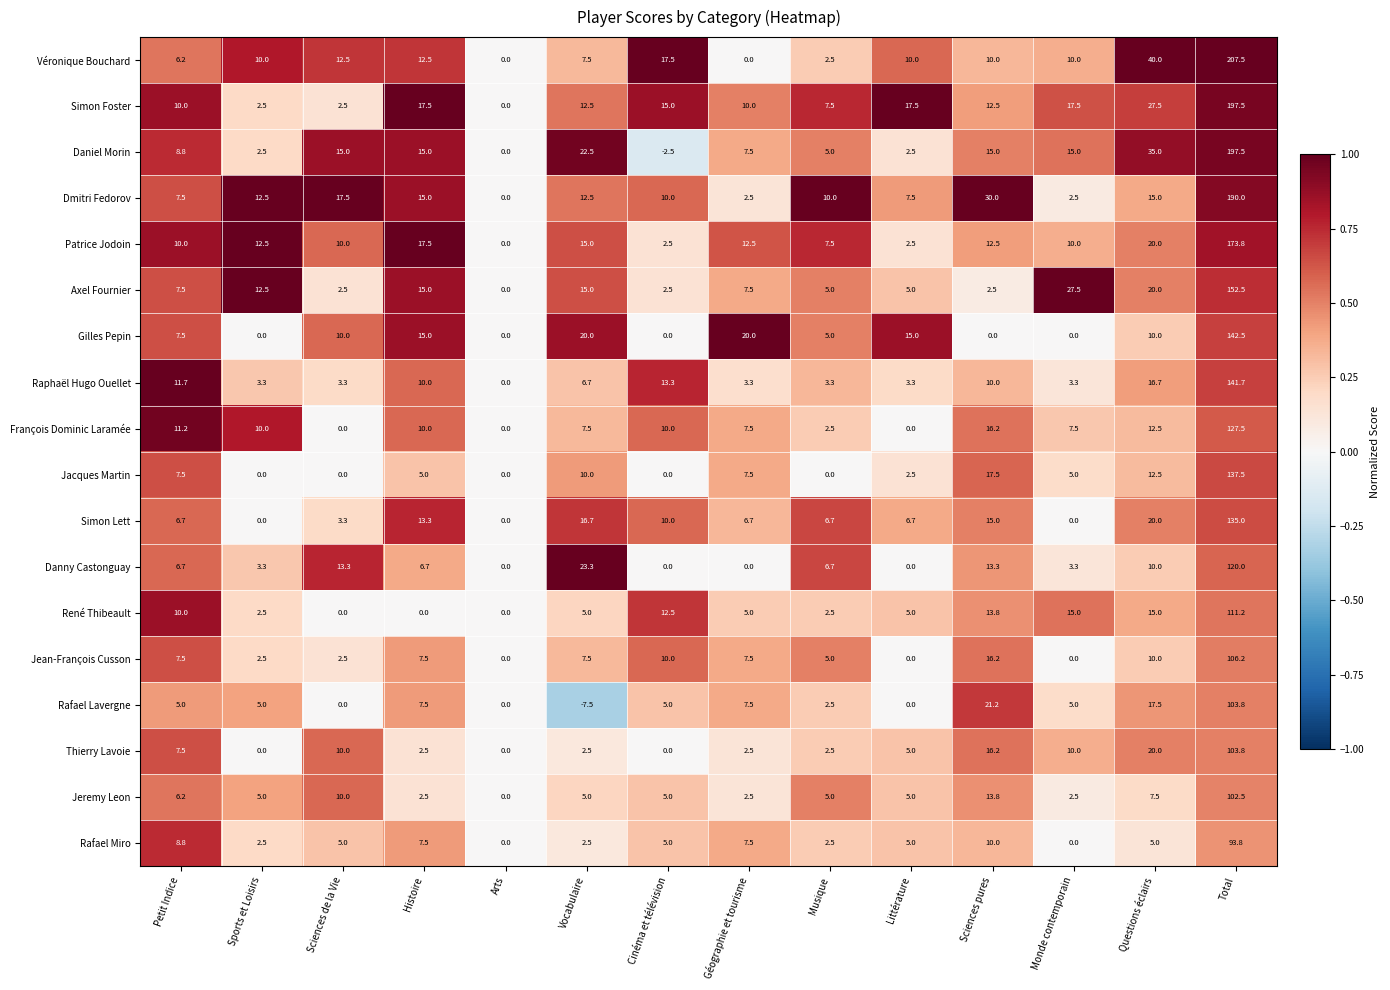

What is the difference between the maximum and minimum values in the Véronique Bouchard series?

207.5